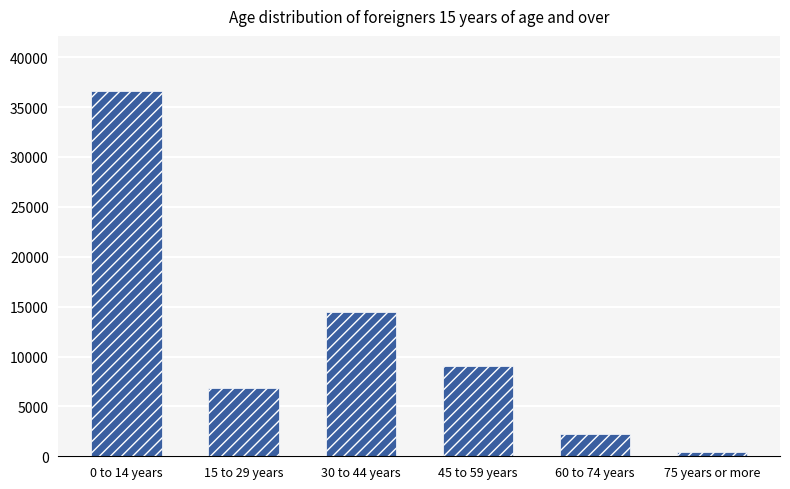

What is the change in value from 15 to 29 years to 75 years or more?

-6398